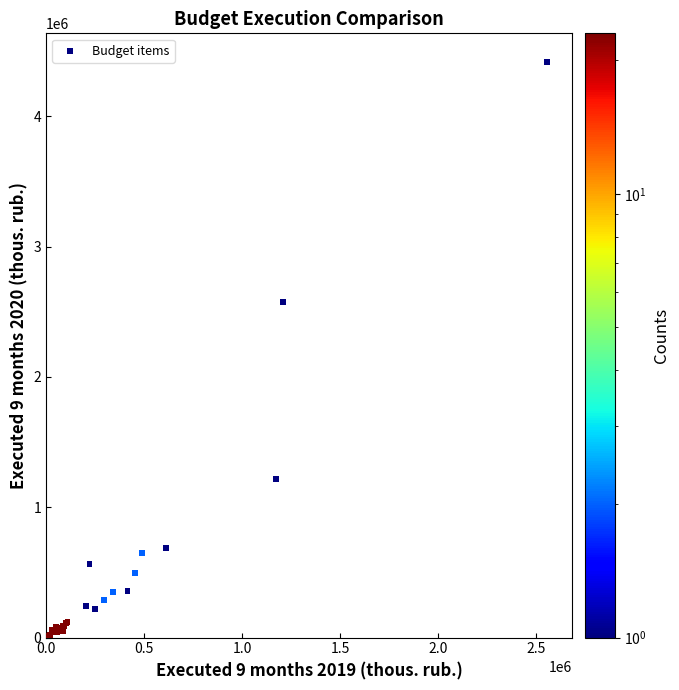

What Y value in the scatter plot is closest to 2207611?

2573828.7